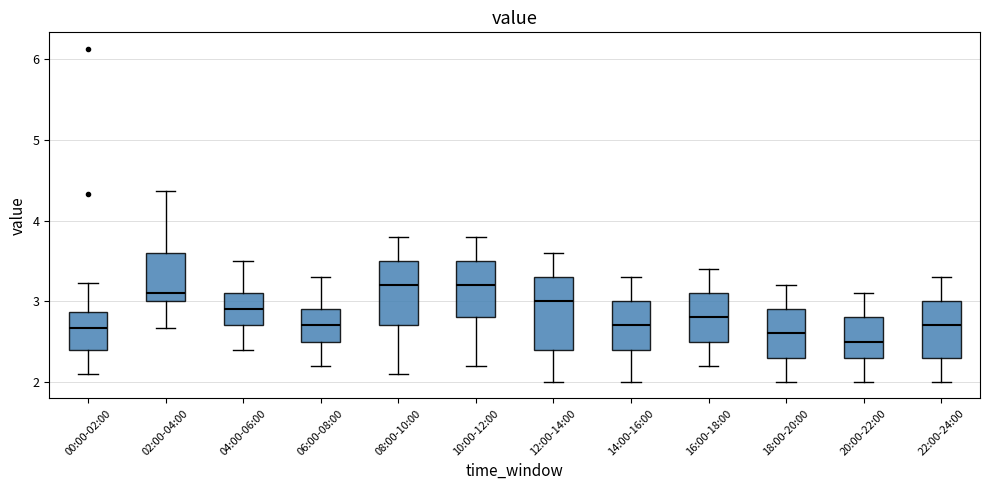

Reading left to right, read every box against the y-axis: the position of its median line, the range the box covers, and the ends of its whiskers. The values are not printed on the chart, so give them approximately, as read against the axis.

00:00-02:00: median 2.7, box 2.4 to 2.9, whiskers 2.1 to 3.2
02:00-04:00: median 3.1, box 3.0 to 3.6, whiskers 2.7 to 4.4
04:00-06:00: median 2.9, box 2.7 to 3.1, whiskers 2.4 to 3.5
06:00-08:00: median 2.7, box 2.5 to 2.9, whiskers 2.2 to 3.3
08:00-10:00: median 3.2, box 2.7 to 3.5, whiskers 2.1 to 3.8
10:00-12:00: median 3.2, box 2.8 to 3.5, whiskers 2.2 to 3.8
12:00-14:00: median 3.0, box 2.4 to 3.3, whiskers 2.0 to 3.6
14:00-16:00: median 2.7, box 2.4 to 3.0, whiskers 2.0 to 3.3
16:00-18:00: median 2.8, box 2.5 to 3.1, whiskers 2.2 to 3.4
18:00-20:00: median 2.6, box 2.3 to 2.9, whiskers 2.0 to 3.2
20:00-22:00: median 2.5, box 2.3 to 2.8, whiskers 2.0 to 3.1
22:00-24:00: median 2.7, box 2.3 to 3.0, whiskers 2.0 to 3.3